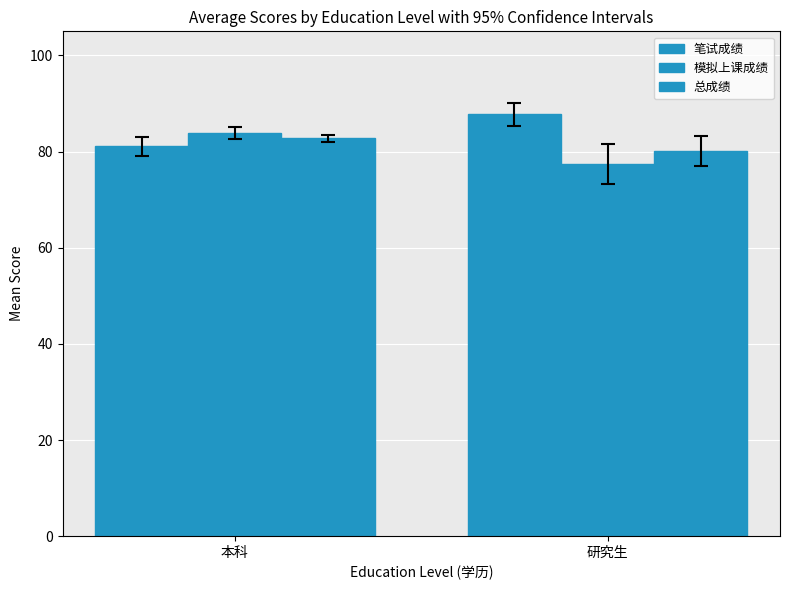

What is the value of the 笔试成绩 bar at the 1st from the left?

81.1